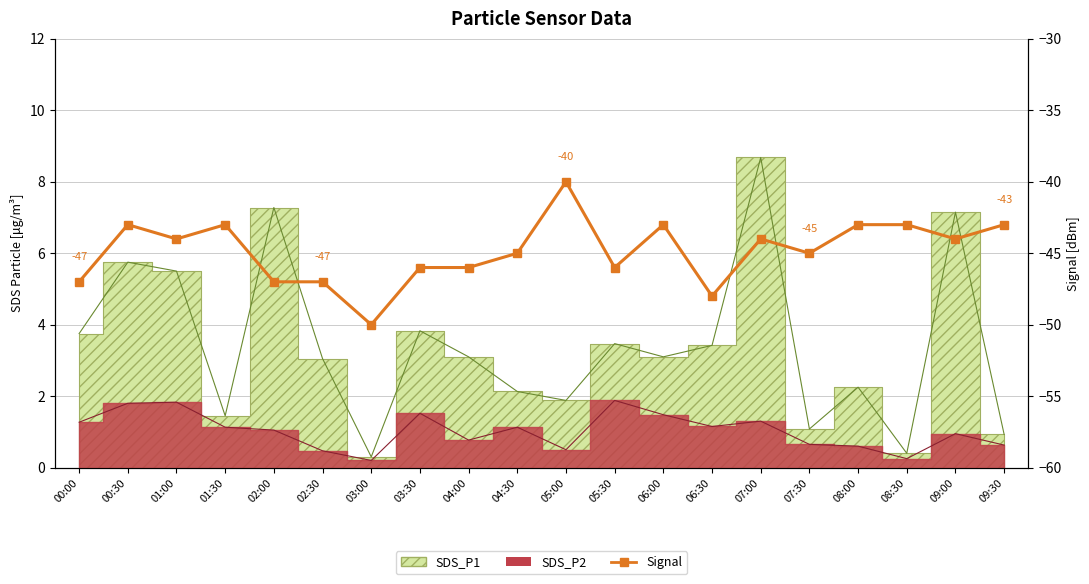

Where is the data nearest to the value -45?

04:30